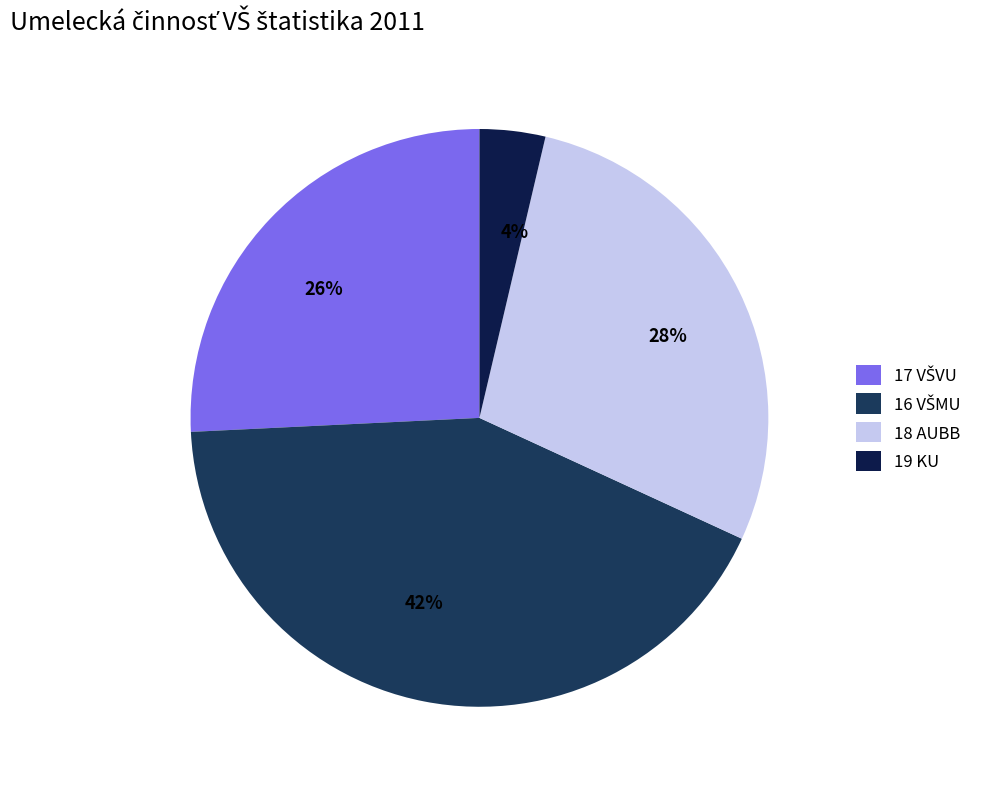

Between 4% and 28%, which is larger?

28%